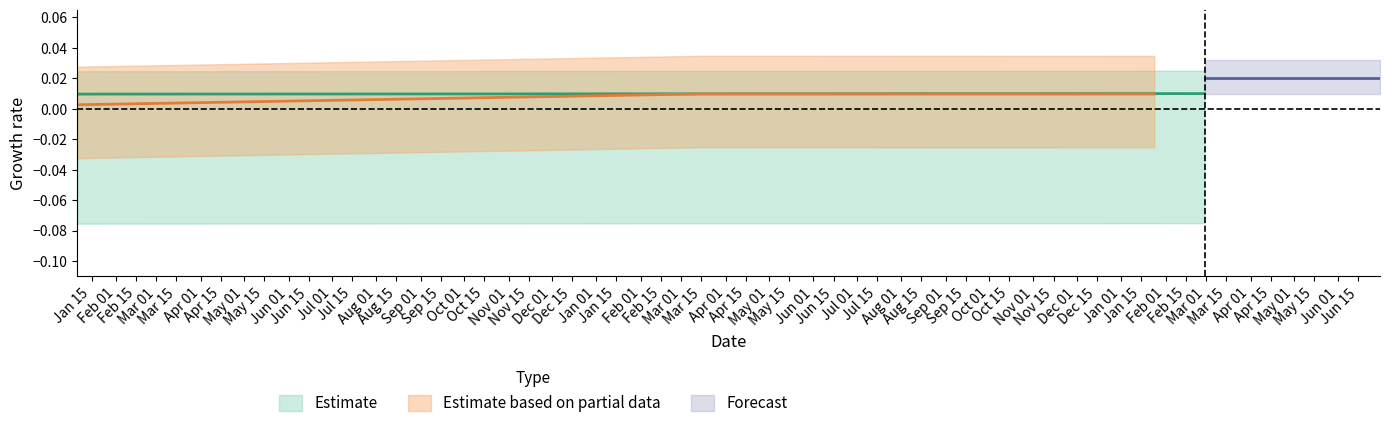

The chart shows a value of 0.0 at 2021-01-05. True or false?

True